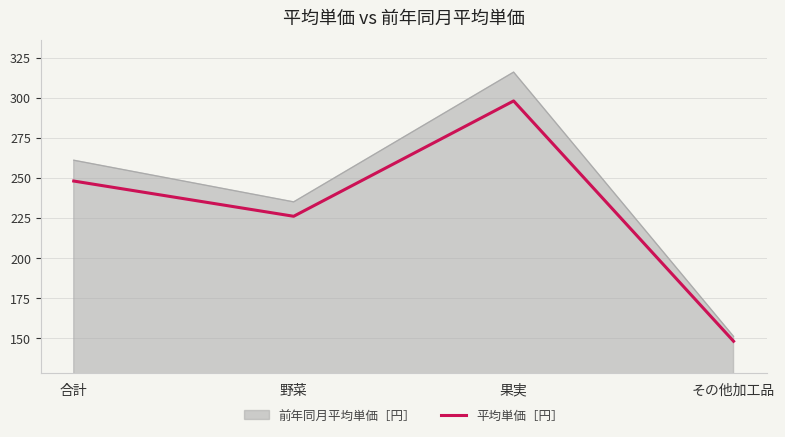

Rank the categories by 前年同月平均単価［円］ value from highest to lowest.

果実, 合計, 野菜, その他加工品